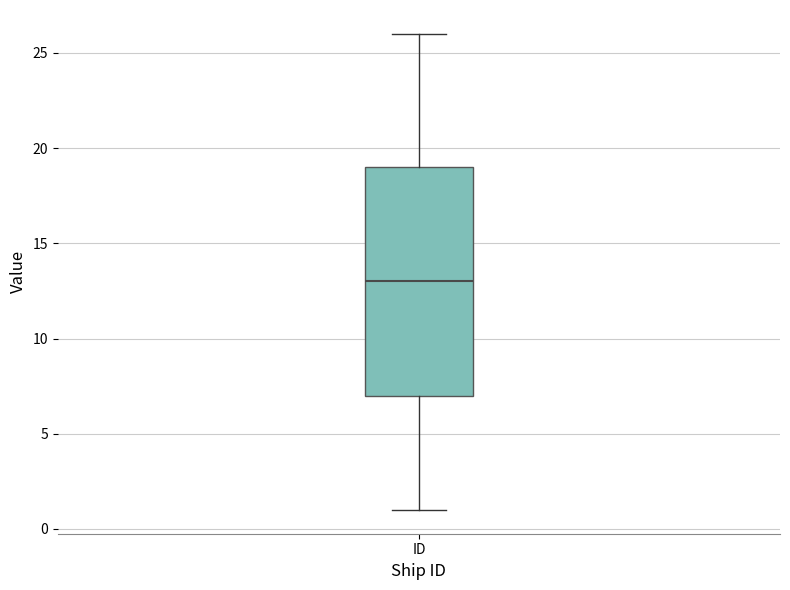

Read this box plot against the y-axis: the position of the median line, the range covered by the box, and the ends of both whiskers. The values are not printed on the chart, so give them approximately, as read against the axis.

median 13, box 7 to 19, whiskers 1 to 26